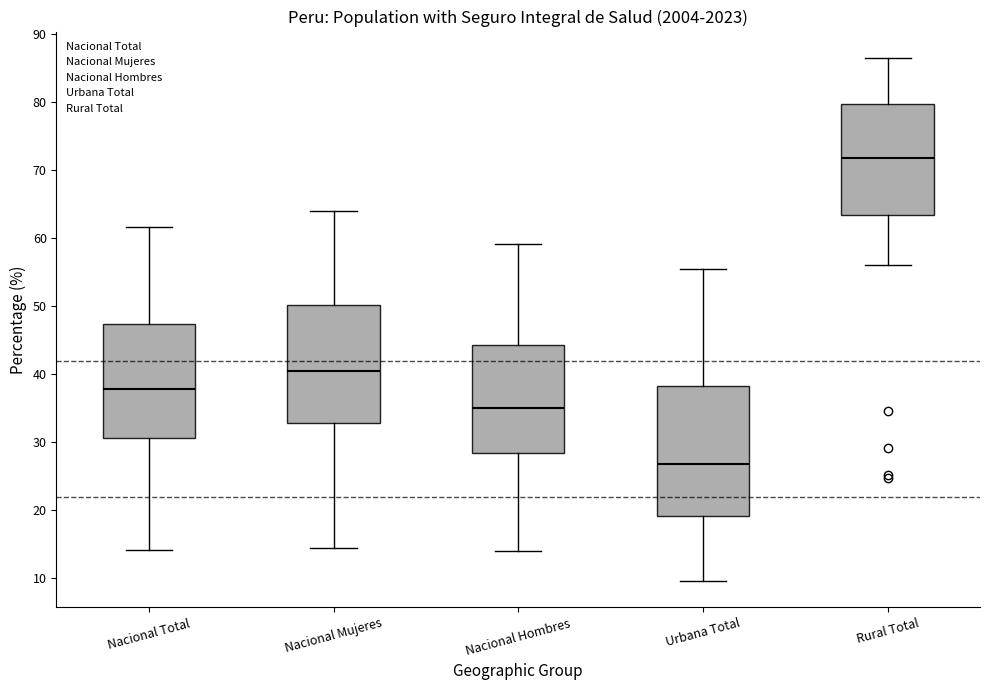

Which box is the tallest, from its lower edge to its upper edge?

Urbana Total